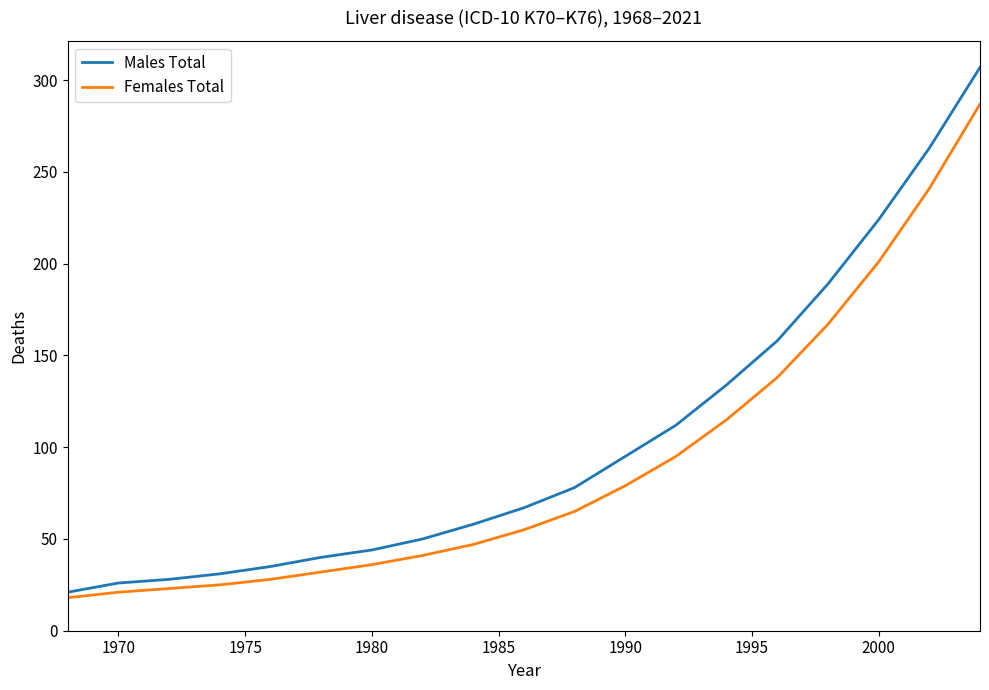

List the series in order of their overall mean, lowest first.

Females Total, Males Total